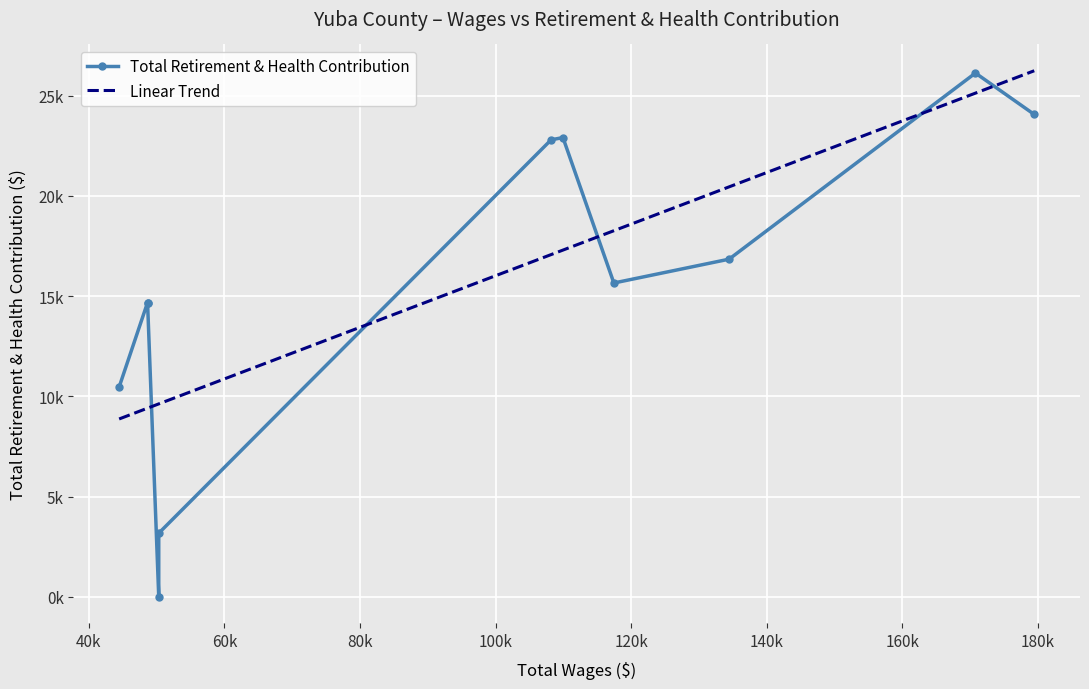

Is it true that the value at Supervisor District 4 is 14453?

False